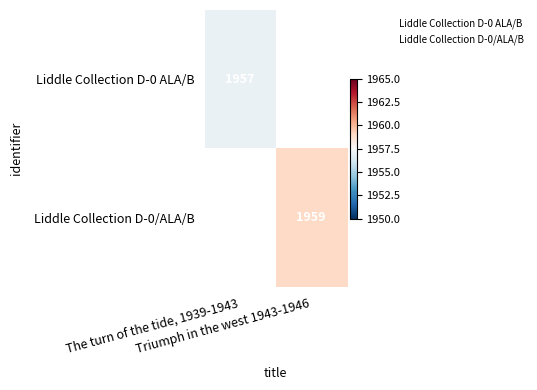

The value of Liddle Collection D-0 ALA/B at The turn of the tide, 1939-1943 is 3167. True or false?

False